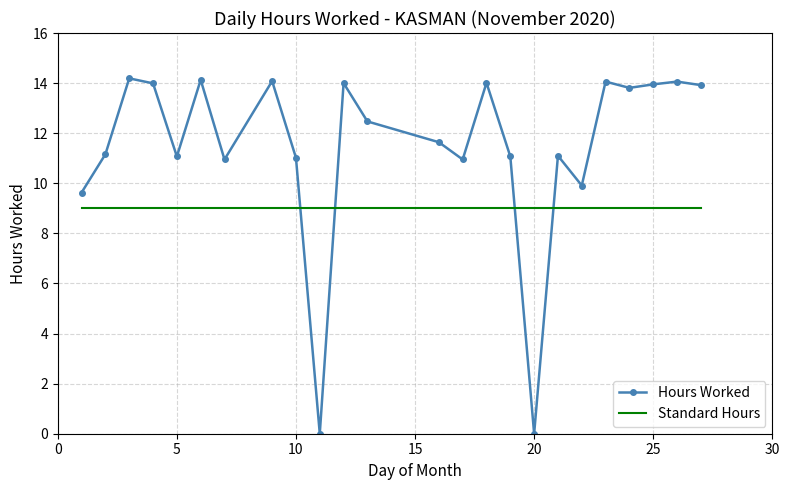

Rank the series by their average value, from highest to lowest.

Hours Worked, Standard Hours